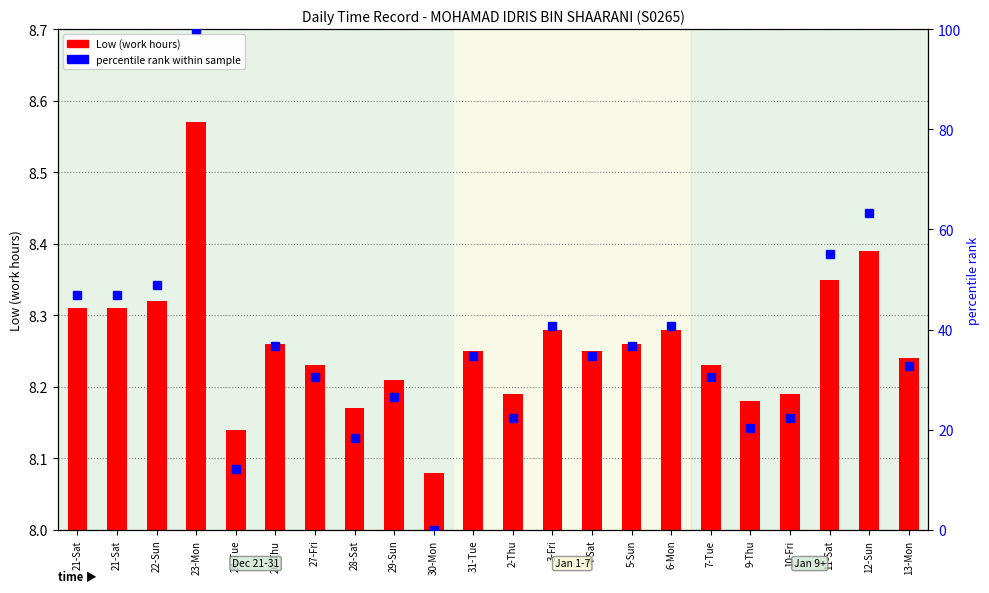

What is the label of the 17th bar from the right?

26-Thu